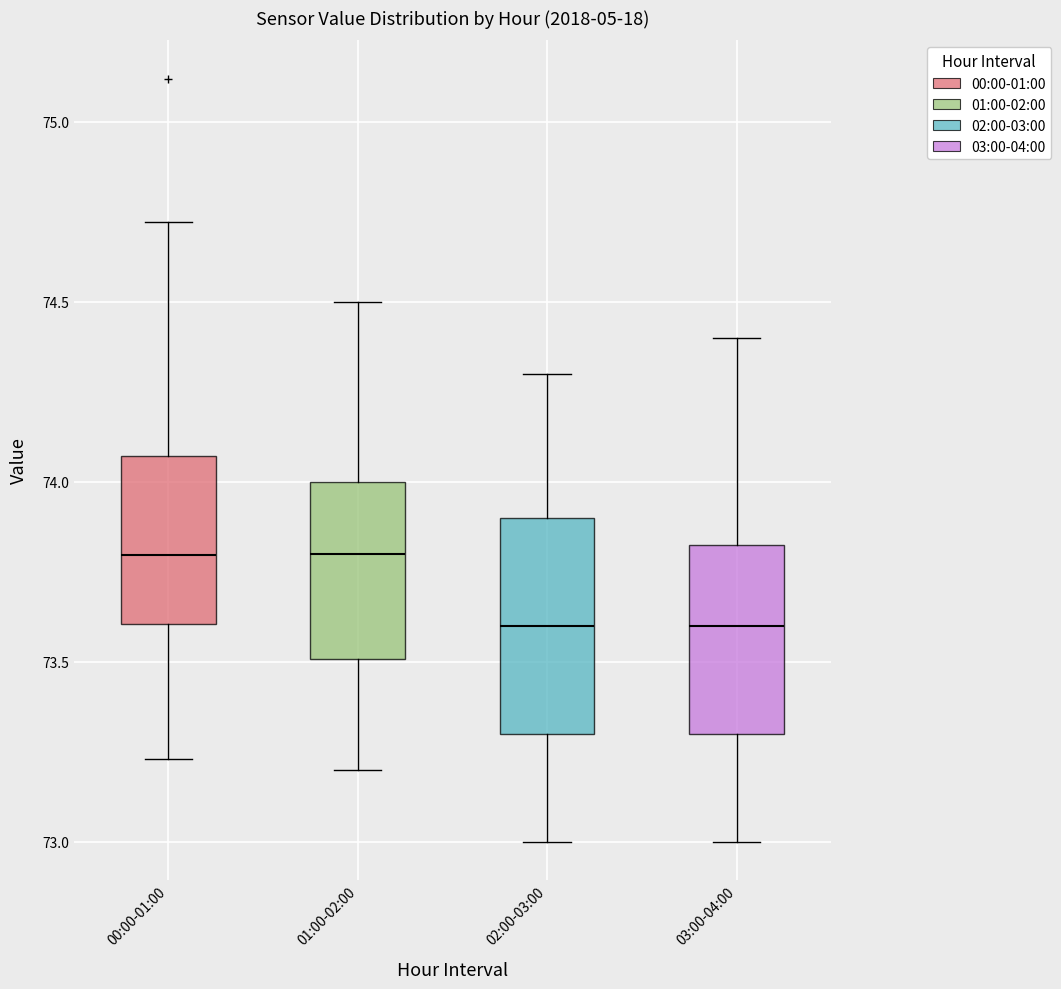

Reading left to right, read every box against the y-axis: the position of its median line, the range the box covers, and the ends of its whiskers. The values are not printed on the chart, so give them approximately, as read against the axis.

00:00-01:00: median 73.80, box 73.60 to 74.05, whiskers 73.25 to 74.70
01:00-02:00: median 73.80, box 73.50 to 74.00, whiskers 73.20 to 74.50
02:00-03:00: median 73.60, box 73.30 to 73.90, whiskers 73.00 to 74.30
03:00-04:00: median 73.60, box 73.30 to 73.85, whiskers 73.00 to 74.40